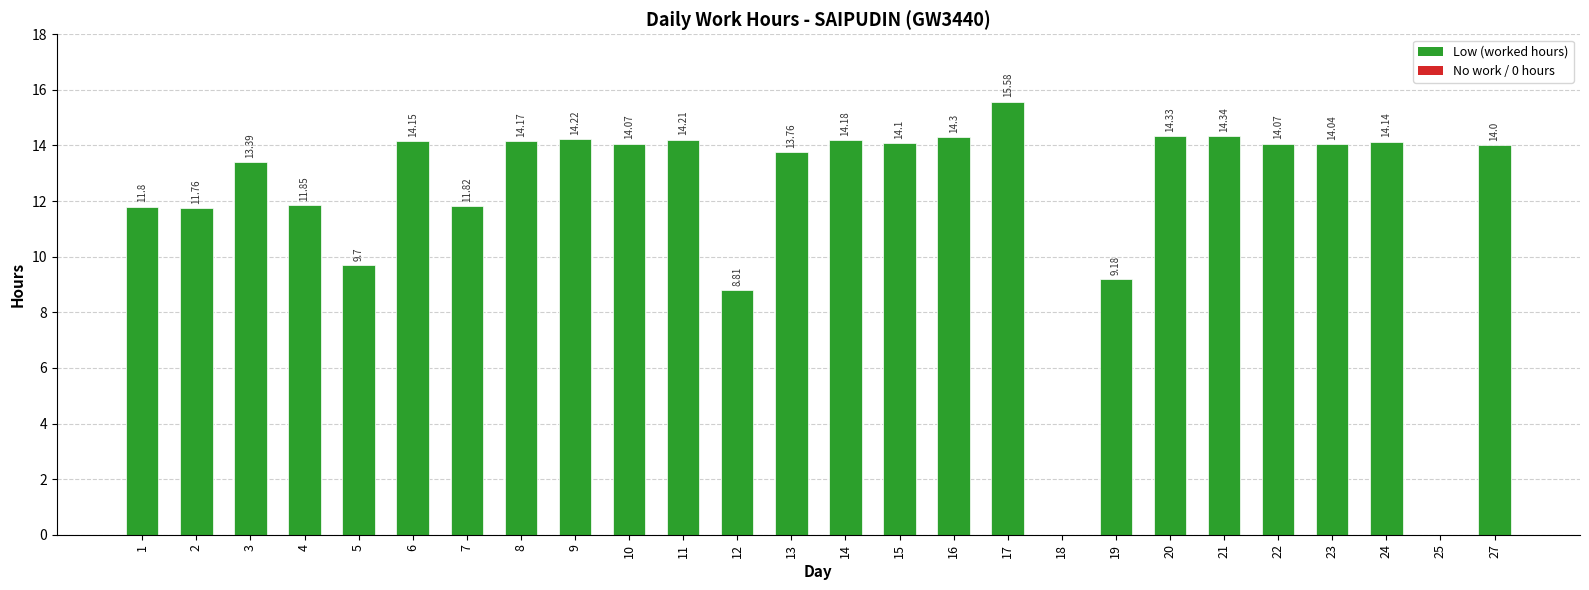

What is the sum of all values?

316.0